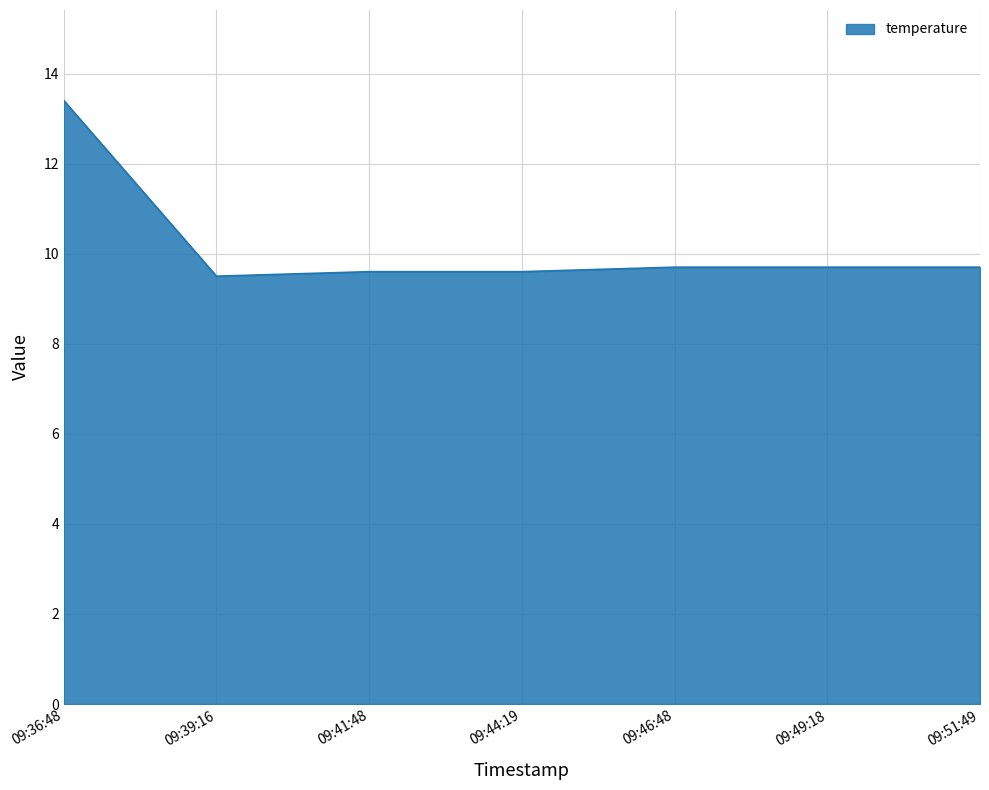

What position from the right is 09:44:19?

4